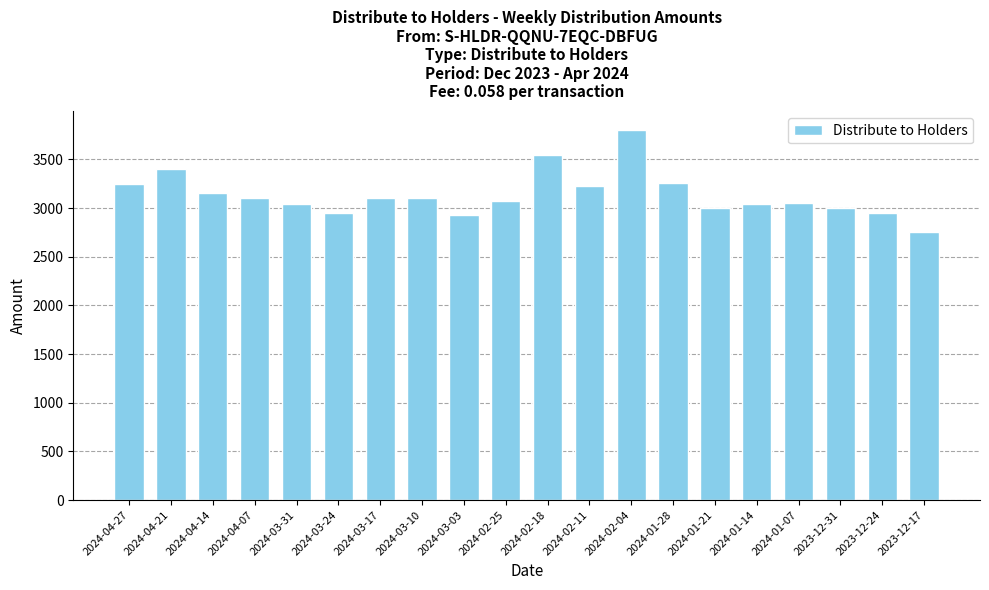

Between 2023-12-31 and 2024-04-14, which is larger?

2024-04-14